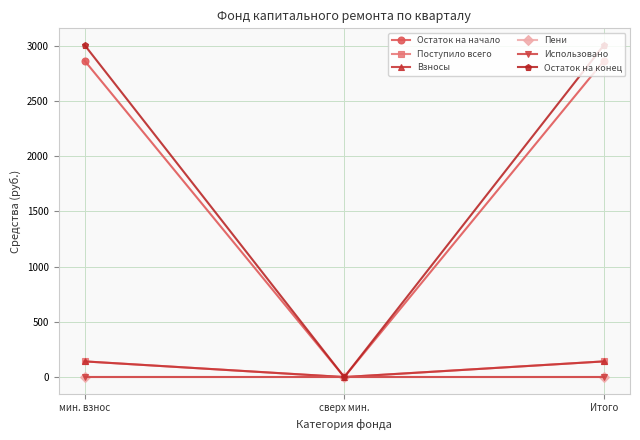

Is this an area chart (filled region under the line)?

No